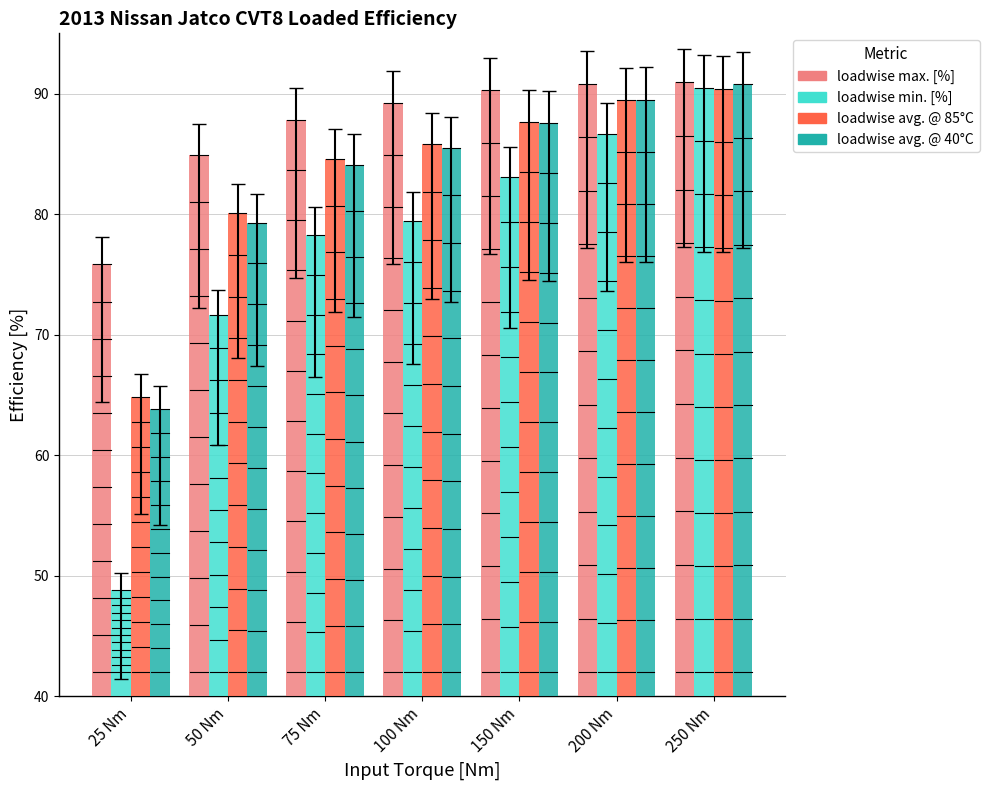

How many bars are there in total?

28